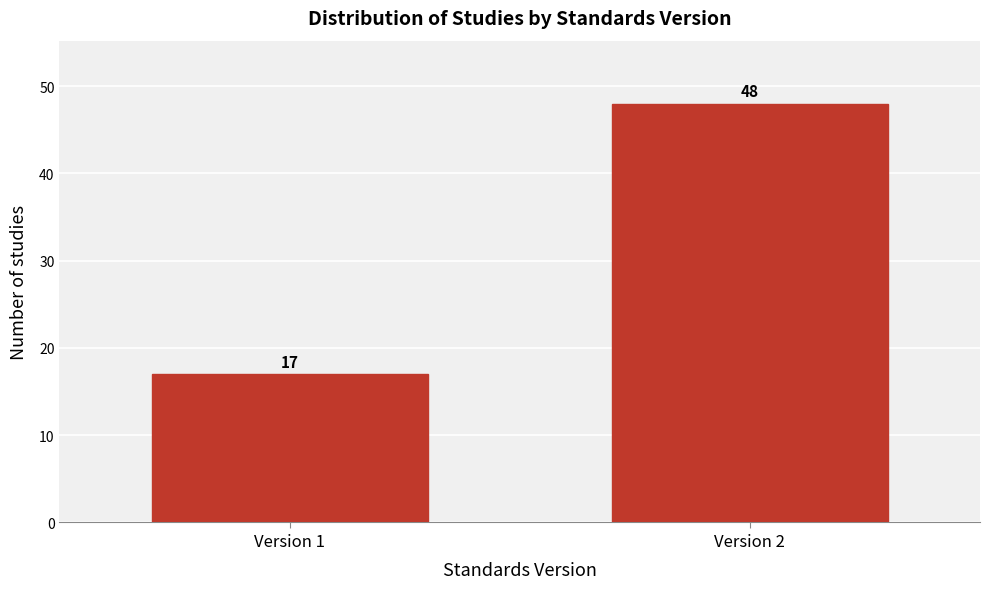

Reading left to right, what are all the values shown in this chart?

Version 1=17	Version 2=48